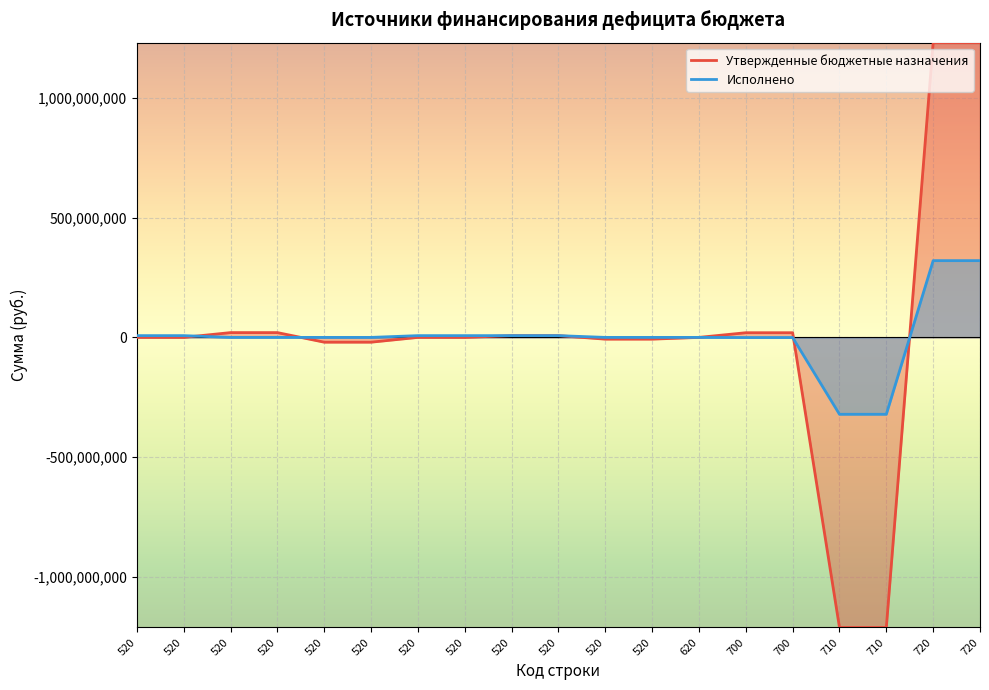

At which label is Утвержденные бюджетные назначения closest to 9741636?

520